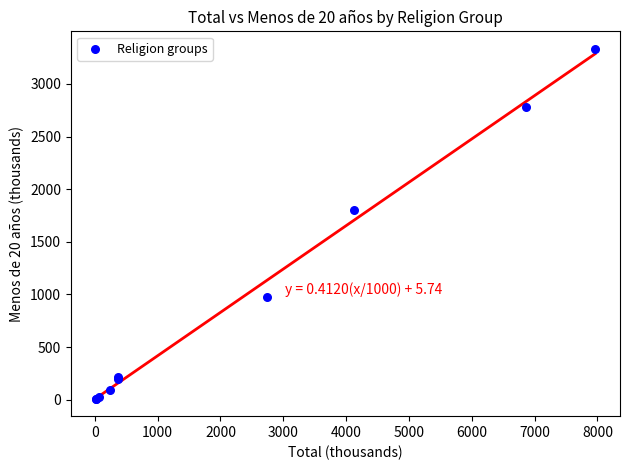

What Y value in the scatter plot is closest to 1671?

1805.4